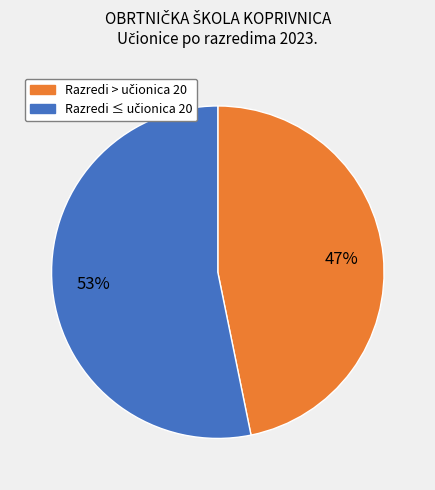

To the nearest percent, what is the average slice percentage?

50%